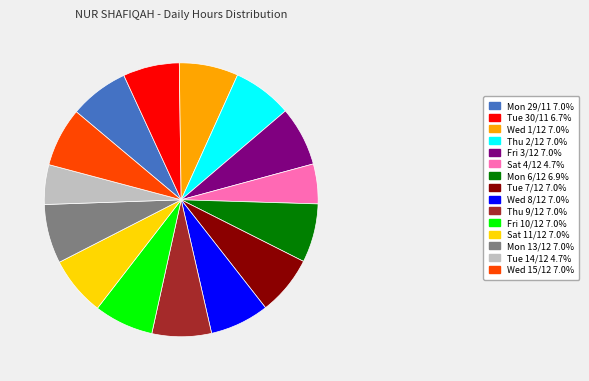

Approximately how many times larger is the value at Tue 30/11 compared to Thu 9/12?

0.9